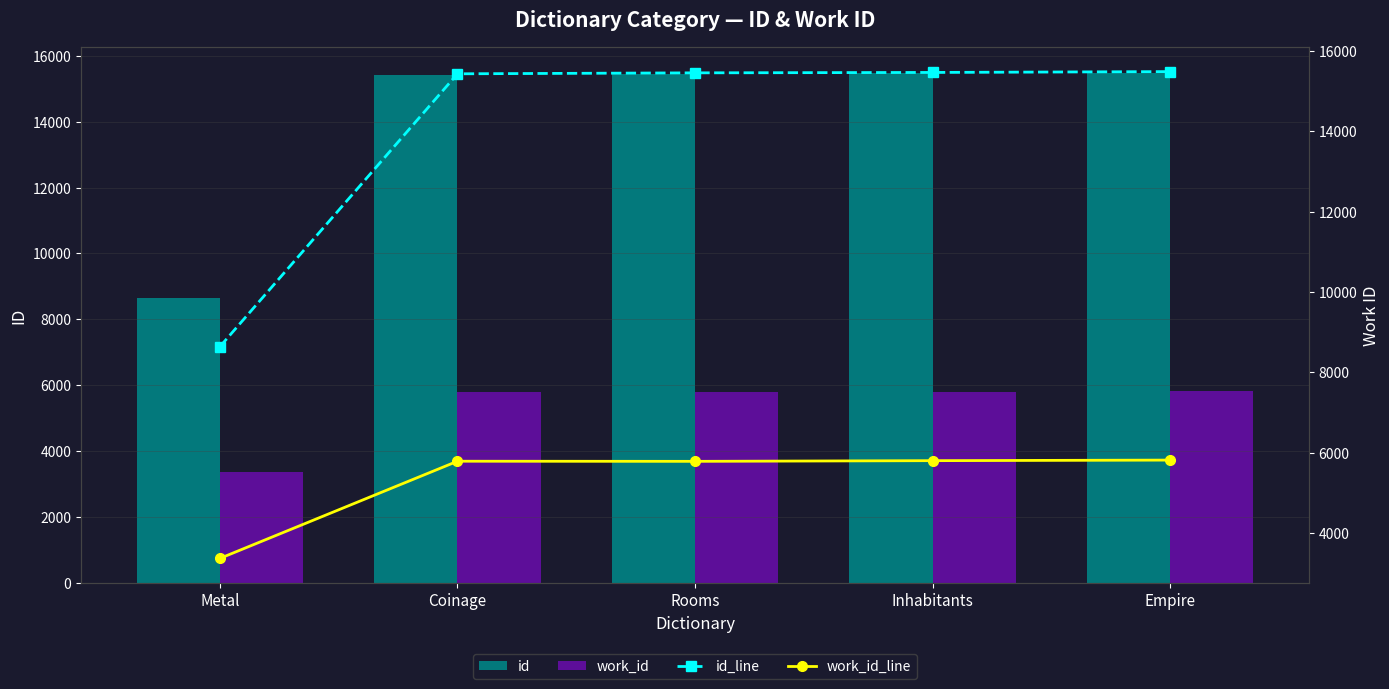

What is the total value across all series at Inhabitants?

42528